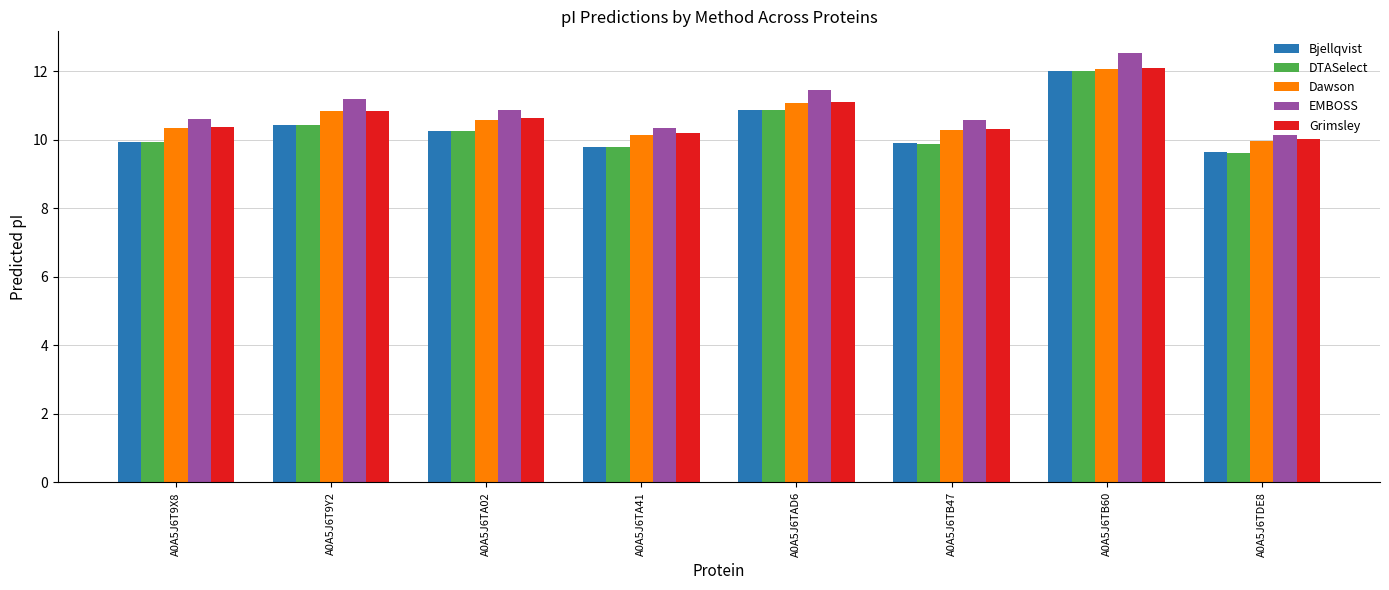

Does the chart contain any negative values?

No